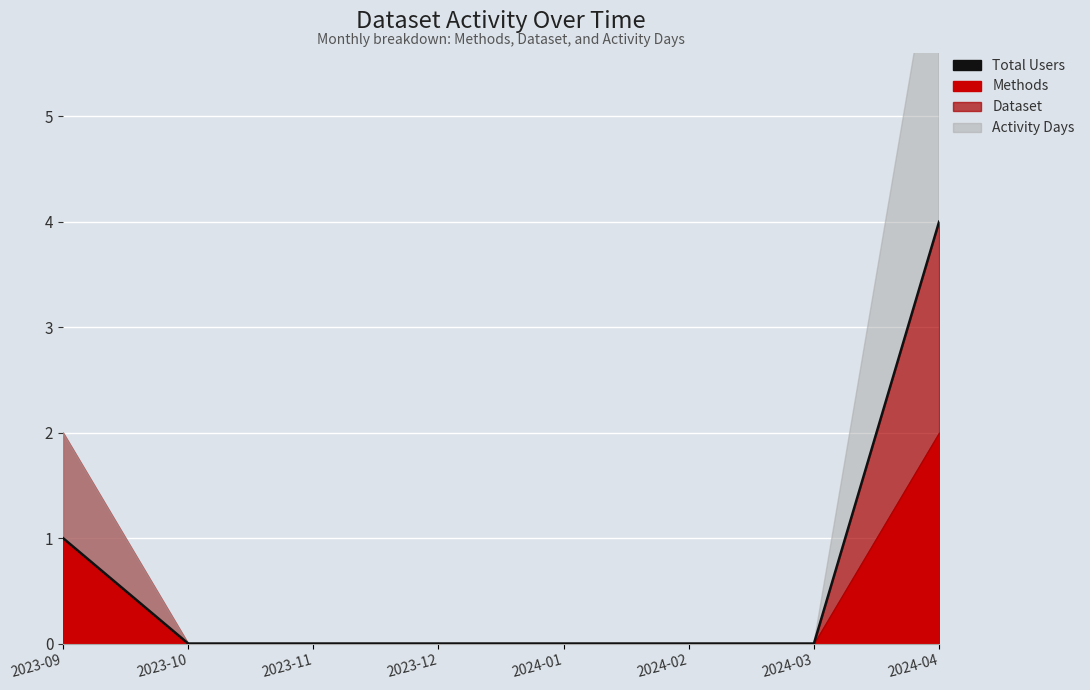

What is the label of the 2nd point from the left?

2023-10